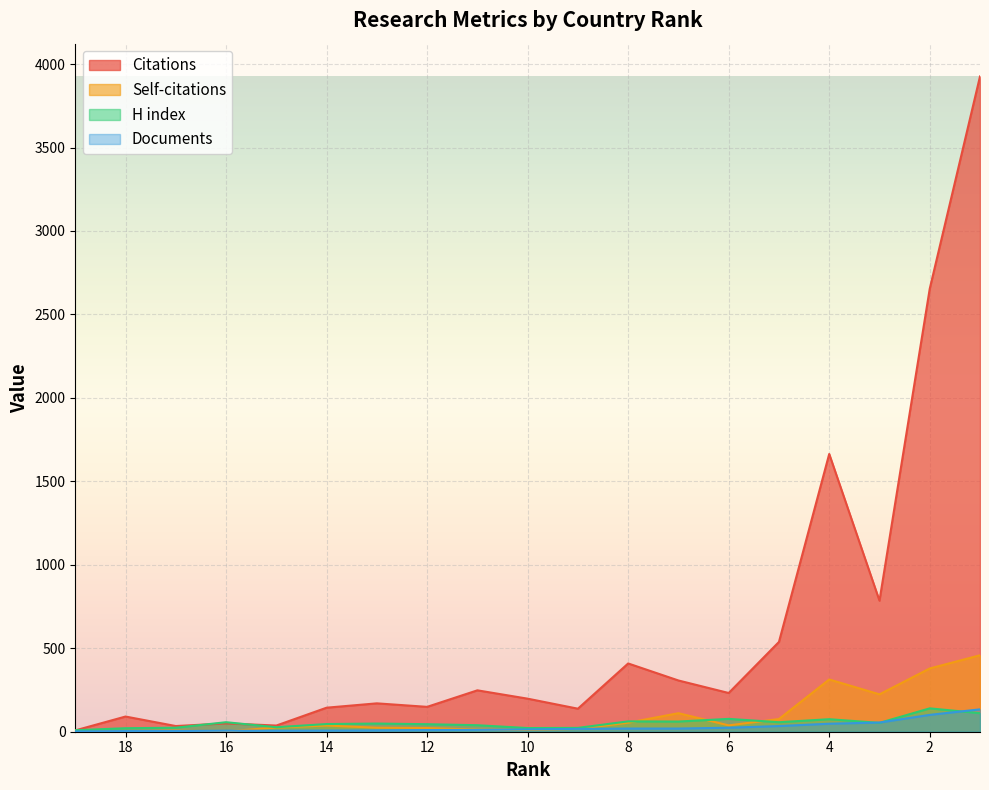

Which series ends up on top after the final intersection of Self-citations and Documents?

Documents